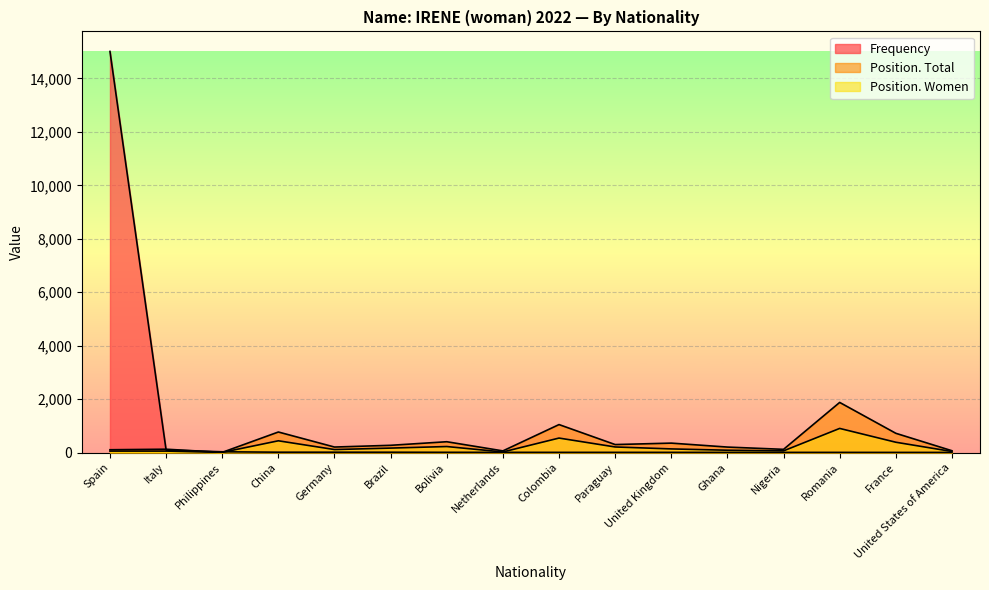

How many distinct data groups are displayed?

3